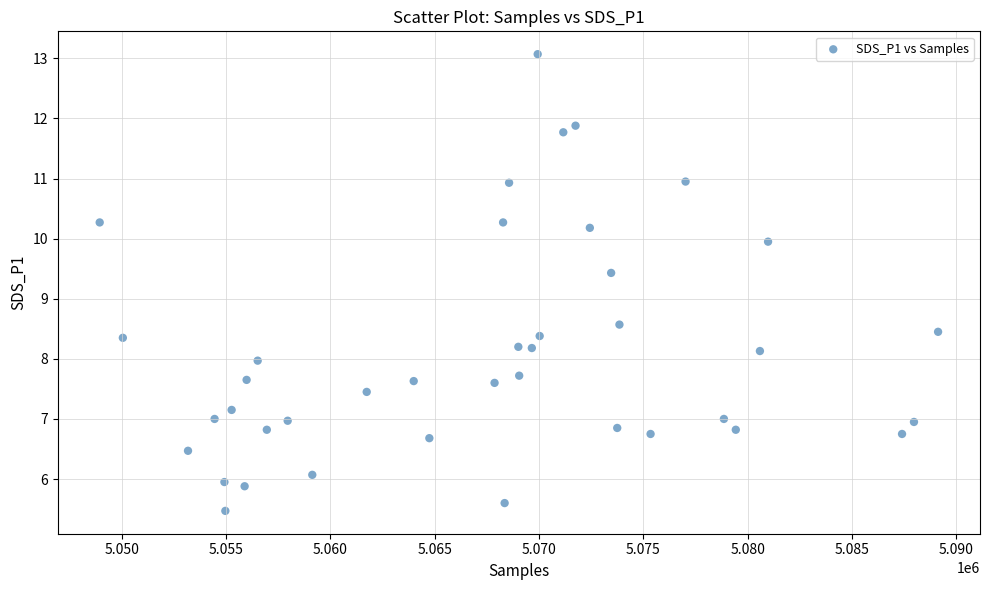

What is the range of Y values (max minus min)?

7.6